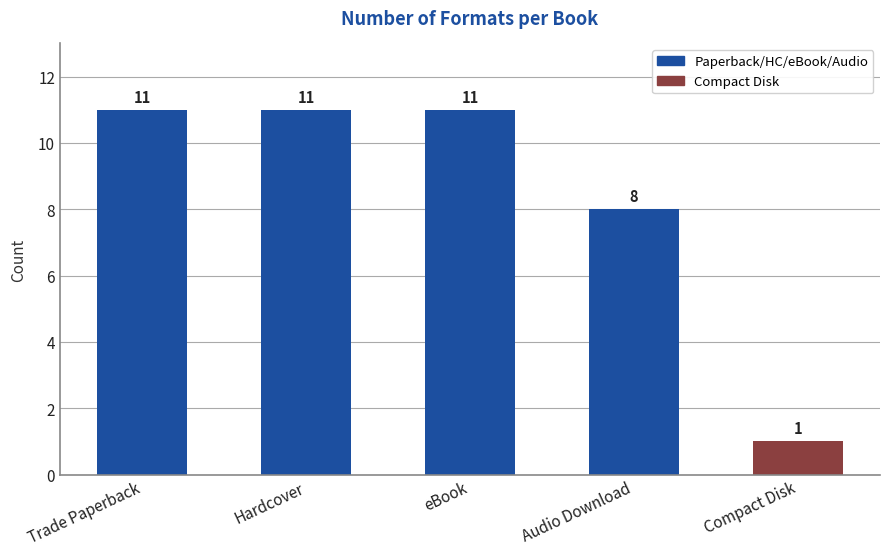

Is it true that the value at Trade Paperback is 11?

True